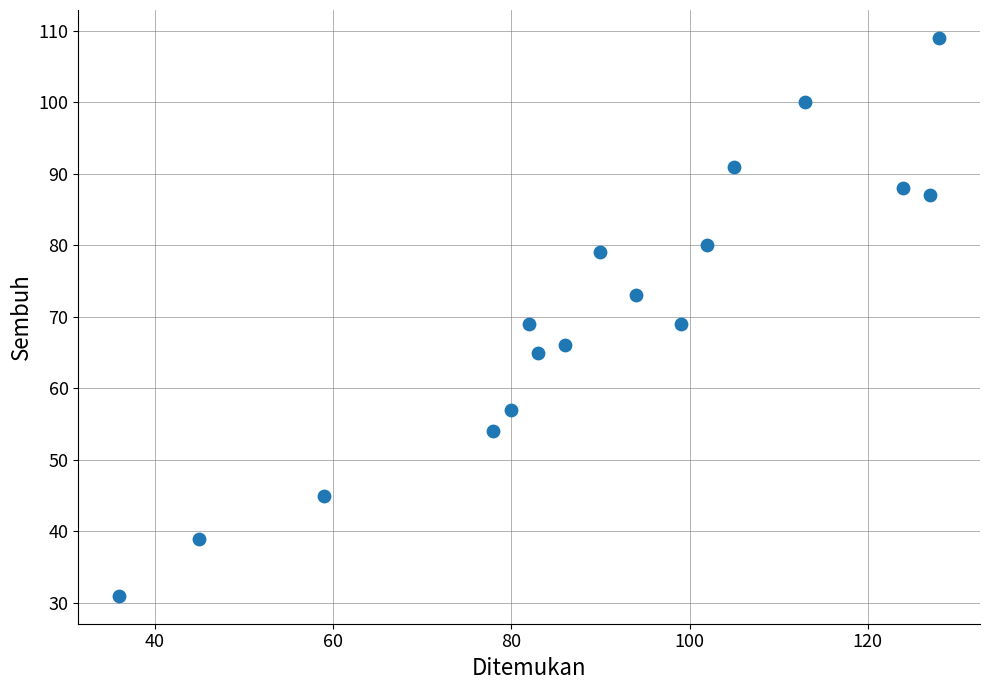

What is the range of X values (max minus min)?

92